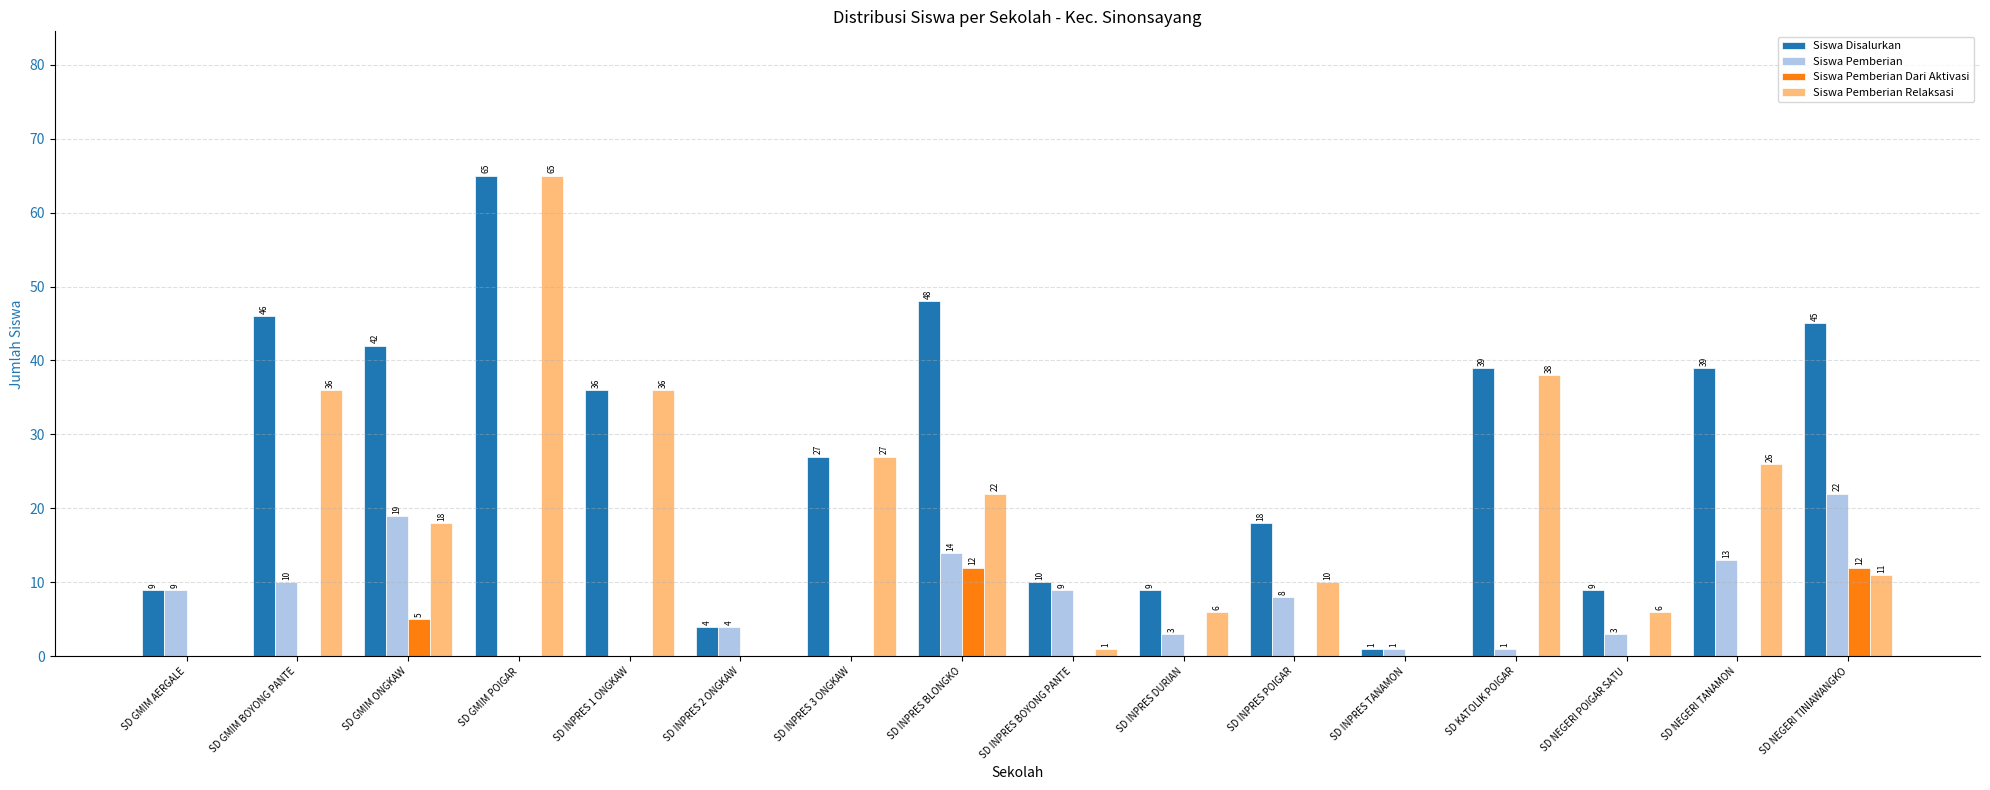

Is it true that Siswa Pemberian Dari Aktivasi equals -5 at SD NEGERI POIGAR SATU?

False